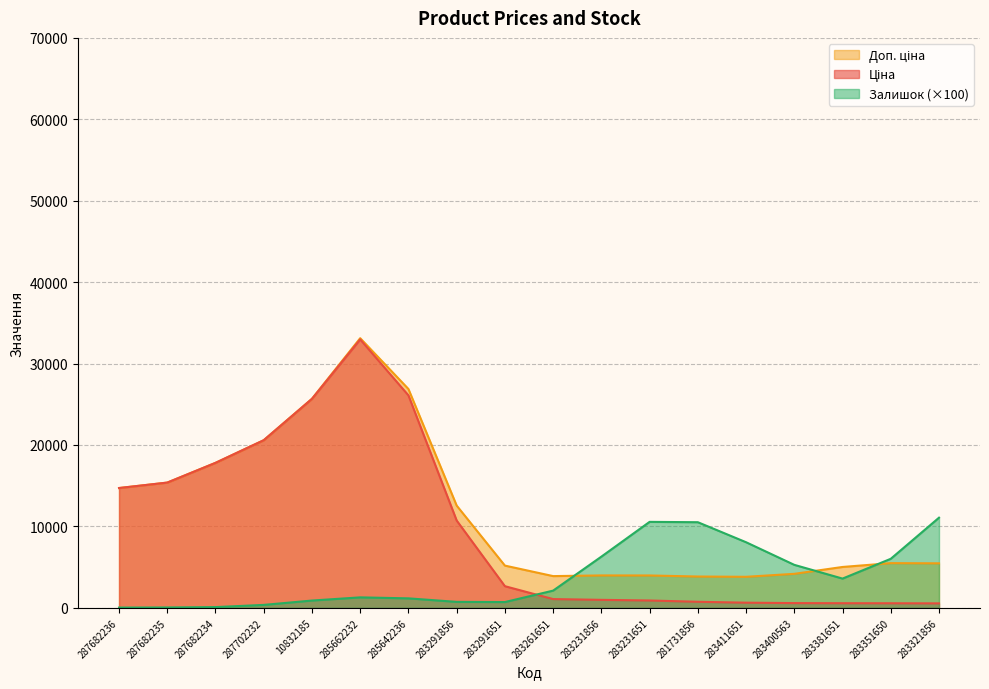

How many data points does each series have?

18